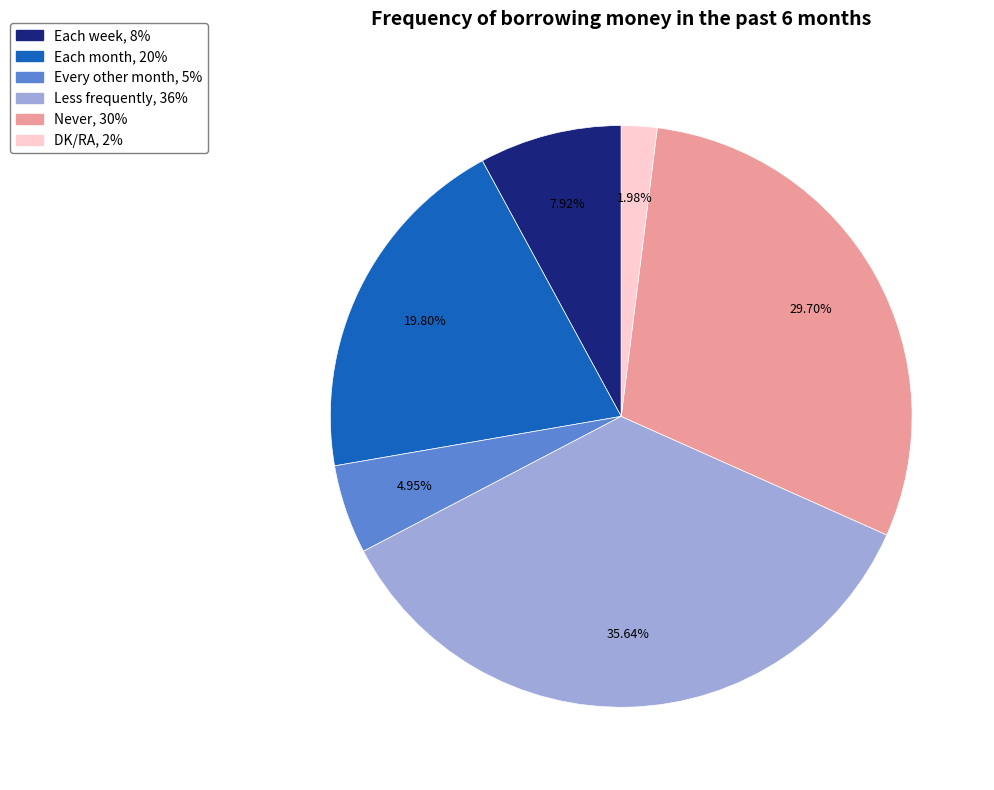

Approximately how many times larger is the value at Less frequently compared to Each week?

4.5